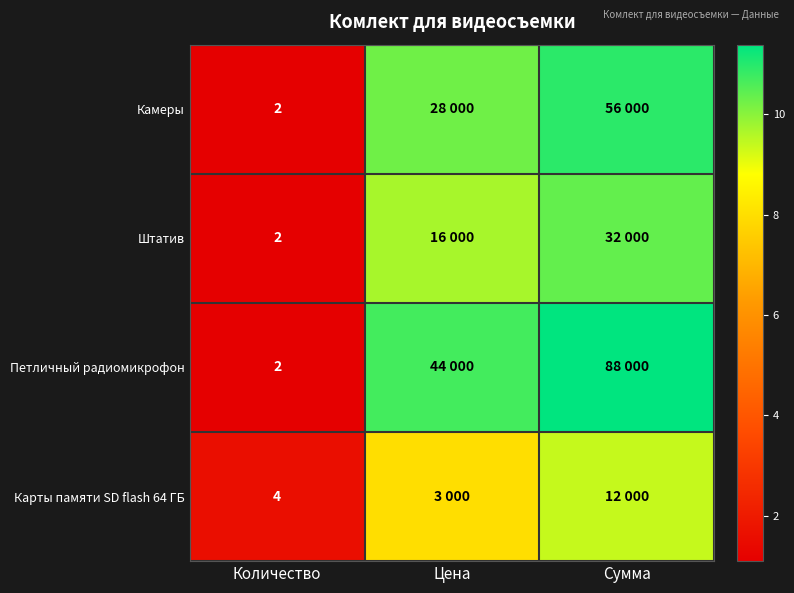

Count the number of categories in the chart.

3